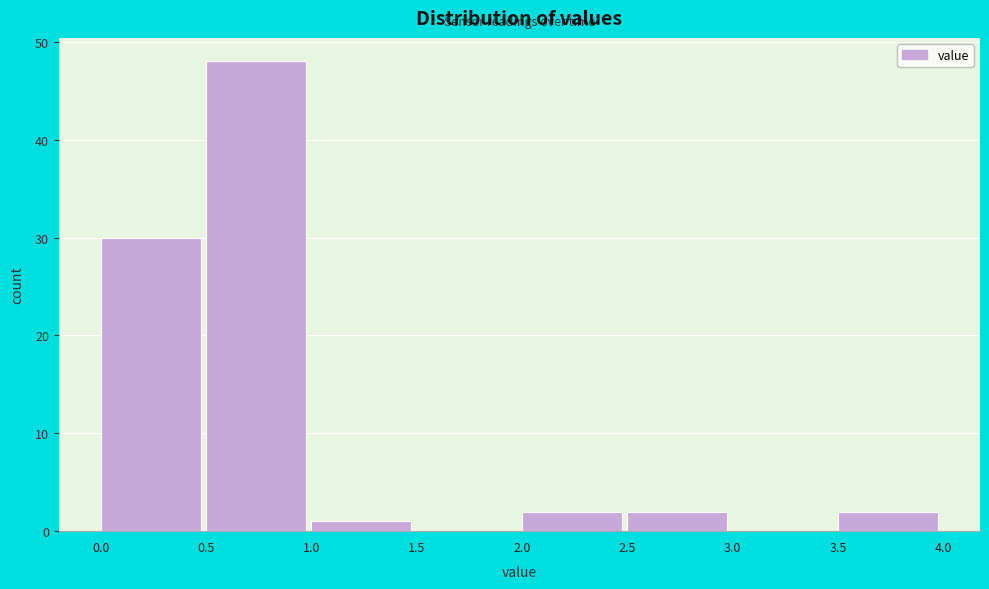

Over which range of the x-axis is the bar tallest?

0.5 to 1.0